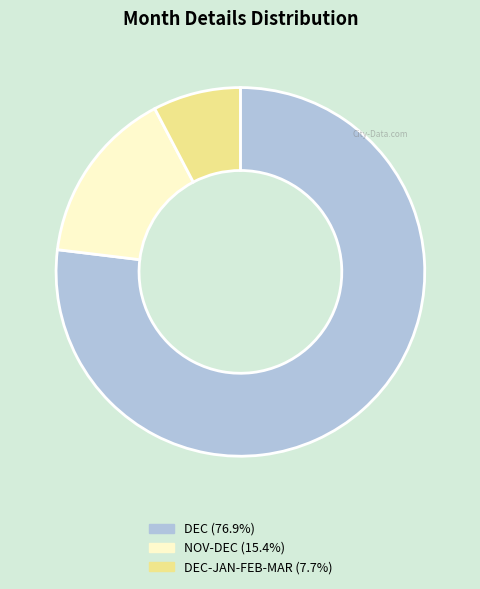

Is there a majority slice in this chart?

Yes